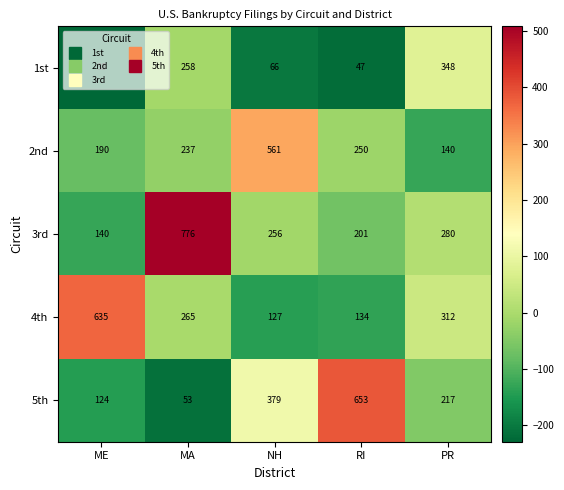

What is the sum of all 2nd values?

1378